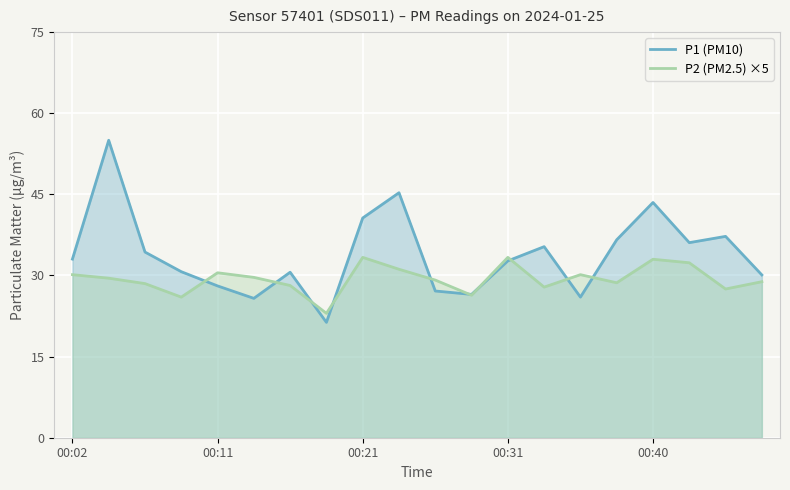

What position from the right is 00:02?

20